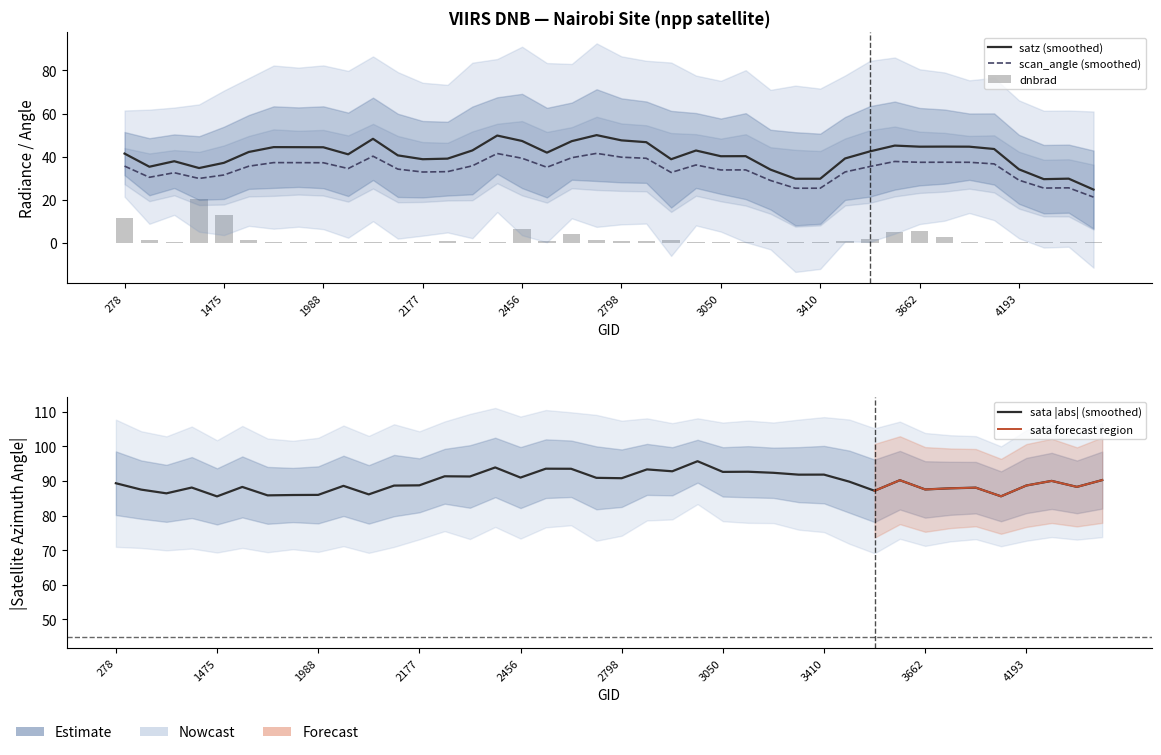

At which category is the sum across all series the highest?

2456